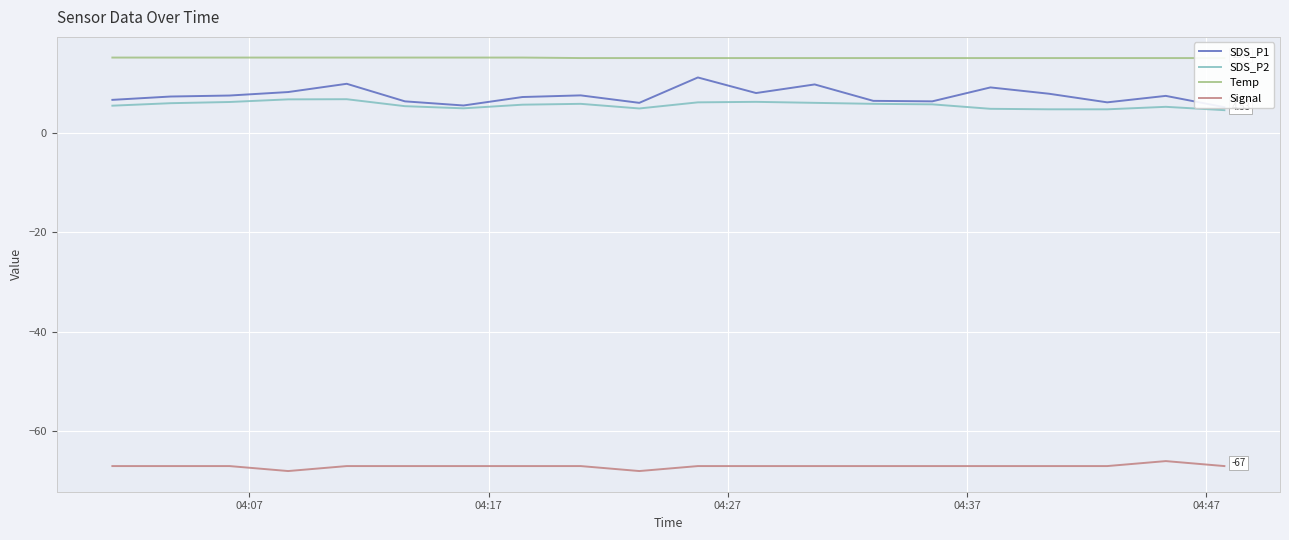

Reading left to right, what are all the values shown in this chart?

SDS_P1: 6.6	7.3	7.5	8.2	9.8	6.3	5.5	7.2	7.5	6.0	11.1	8.0	9.7	6.4	6.3	9.1	7.8	6.1	7.4	5.1
SDS_P2: 5.4	5.9	6.2	6.7	6.7	5.3	4.9	5.6	5.8	4.9	6.1	6.2	6.0	5.8	5.7	4.8	4.7	4.7	5.2	4.5
Temp: 15.1	15.1	15.1	15.1	15.1	15.1	15.1	15.1	15.0	15.0	15.0	15.0	15.0	15.0	15.0	15.0	15.0	15.0	15.0	15.0
Signal: -67.0	-67.0	-67.0	-68.0	-67.0	-67.0	-67.0	-67.0	-67.0	-68.0	-67.0	-67.0	-67.0	-67.0	-67.0	-67.0	-67.0	-67.0	-66.0	-67.0